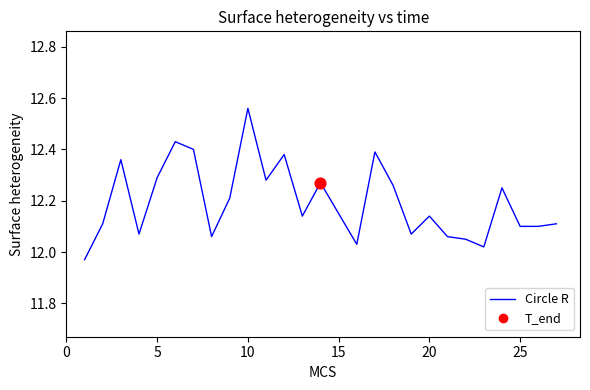

How many lines are shown in the chart?

1